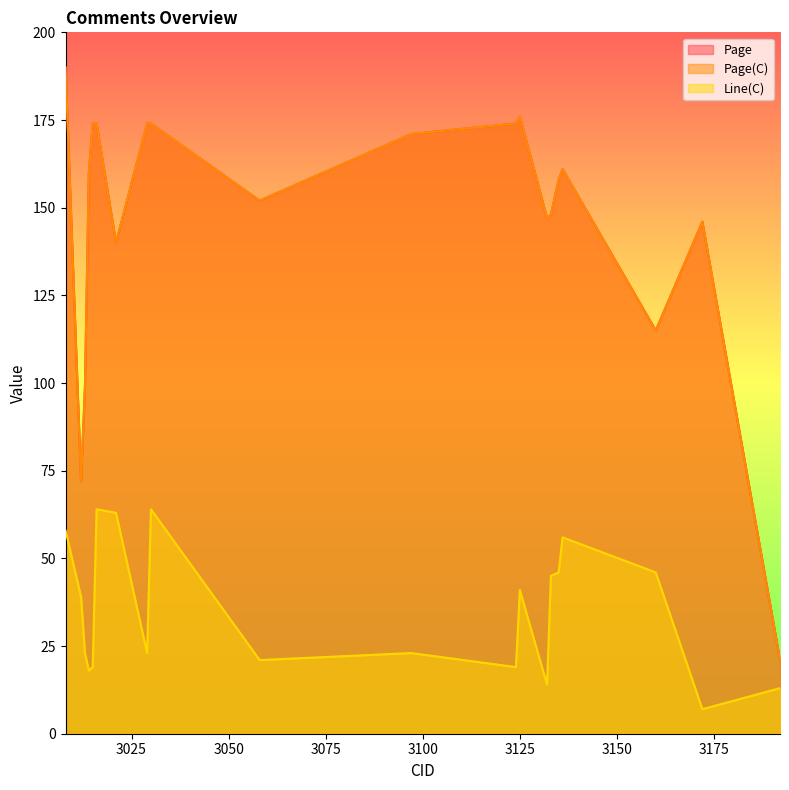

Is the value of Page(C) at 3160 greater than the value of Page at 3136?

No